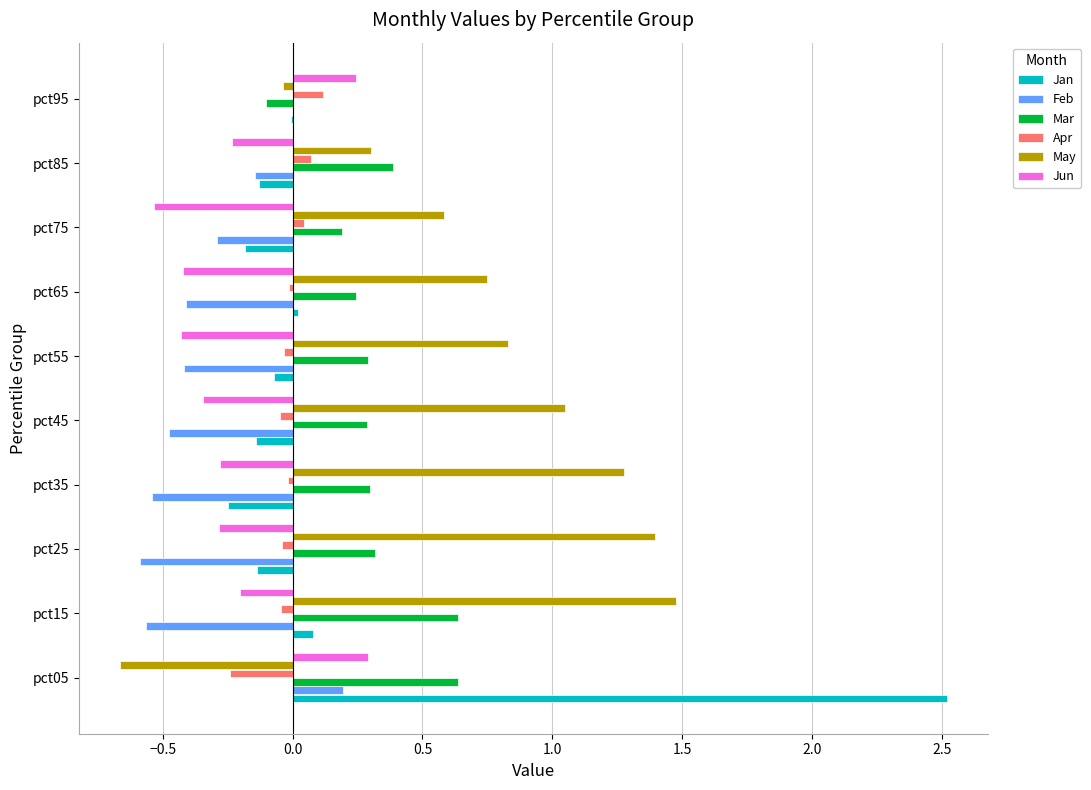

How many data points does each series have?

10